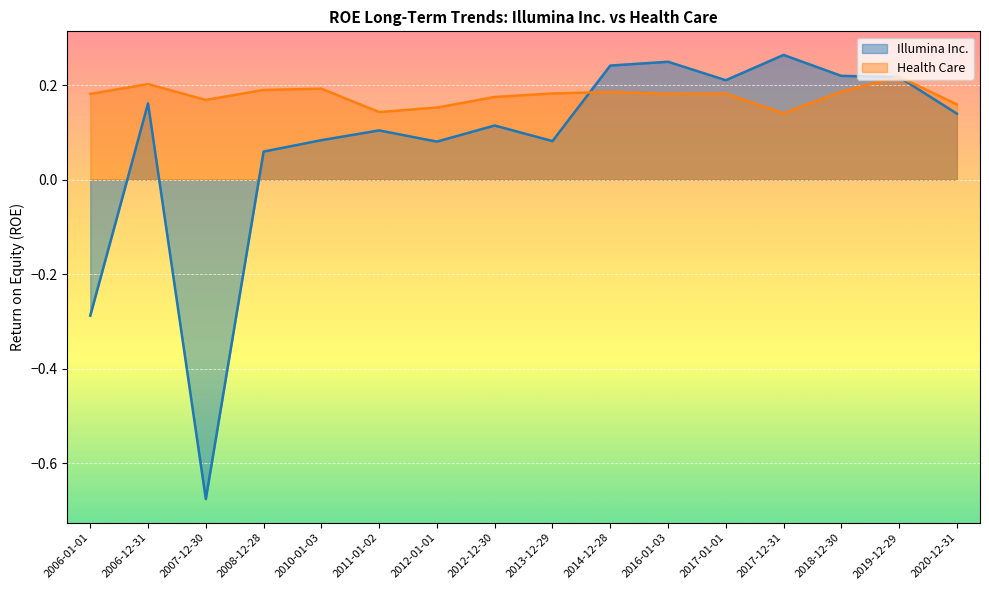

Where does the Illumina Inc. series first go above 0?

2006-12-31